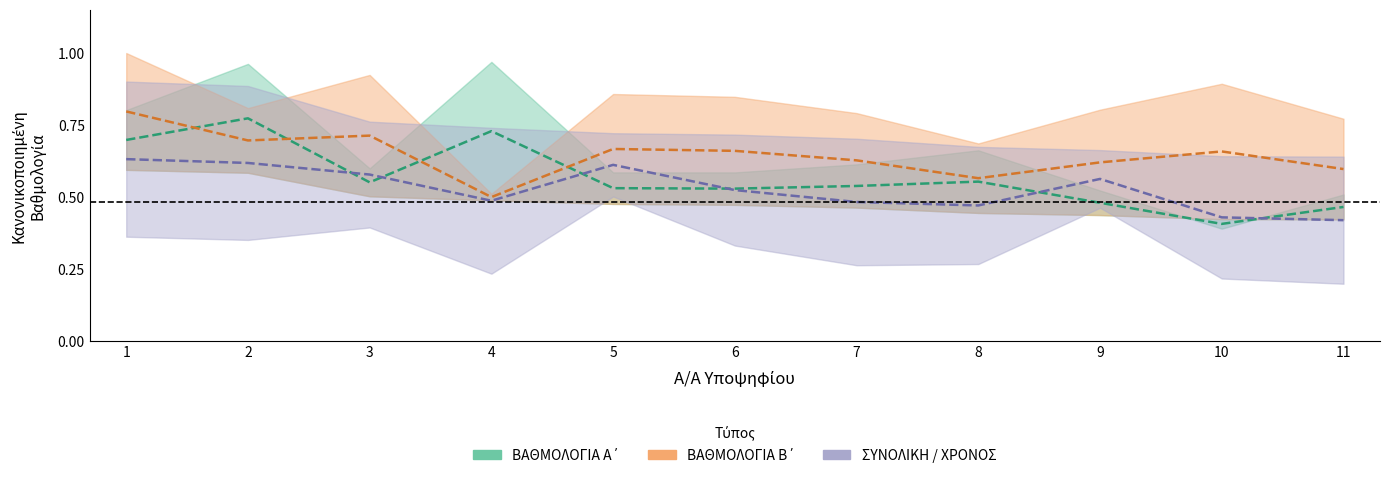

Does the chart have visible grid lines?

No